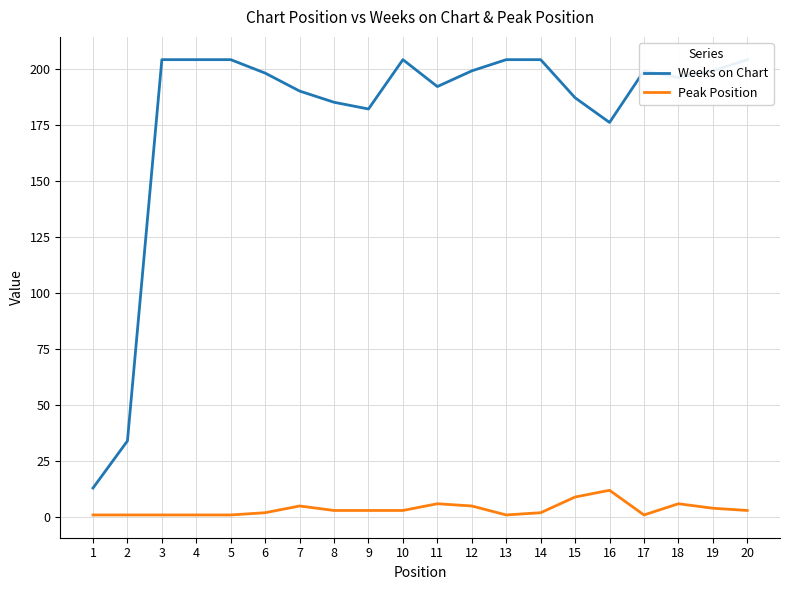

What is the value of the Weeks on Chart point at the 3rd from the left?

204